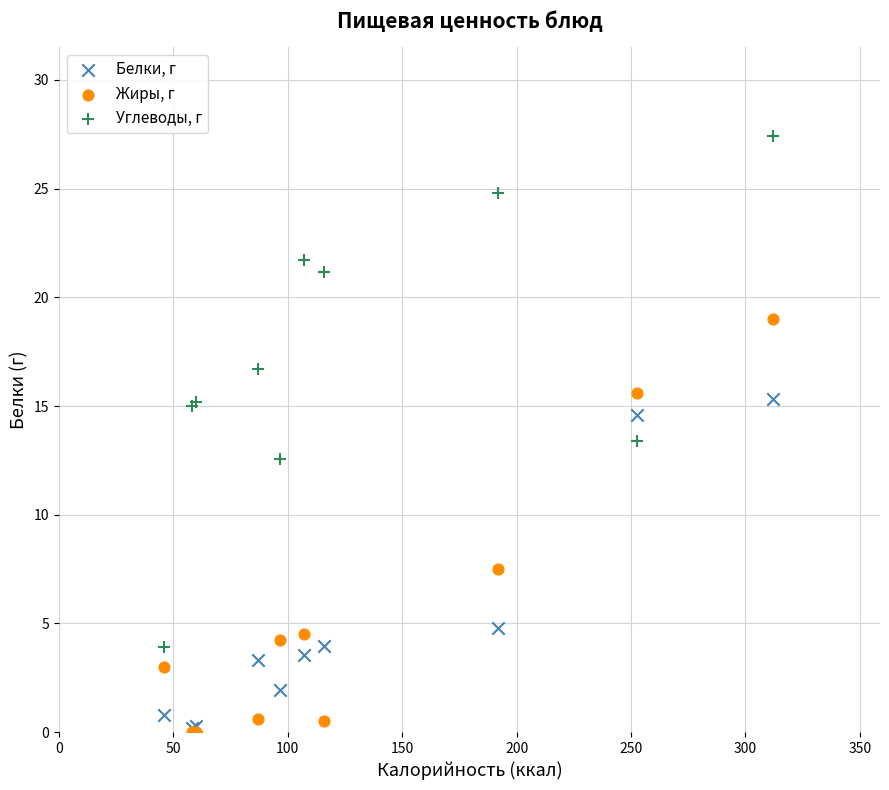

What are all the series names shown in the legend?

Белки, г, Жиры, г, Углеводы, г